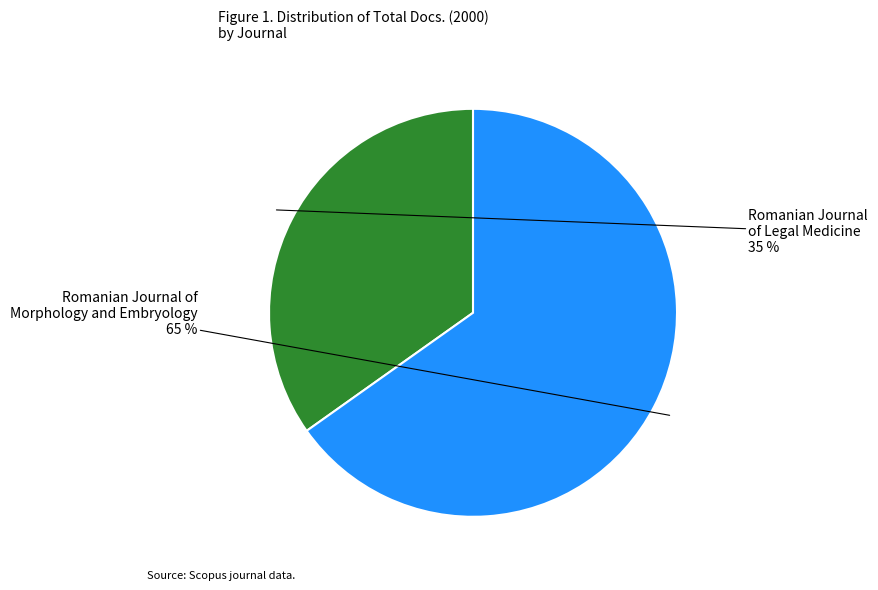

To the nearest percent, what is the average slice percentage?

50%